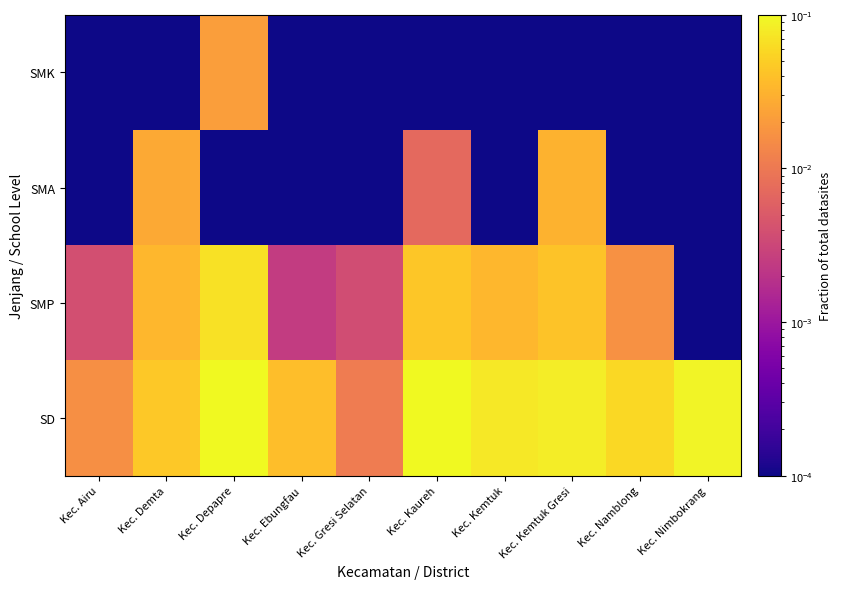

Between Kec. Gresi Selatan and Kec. Kemtuk, which is larger?

Kec. Kemtuk